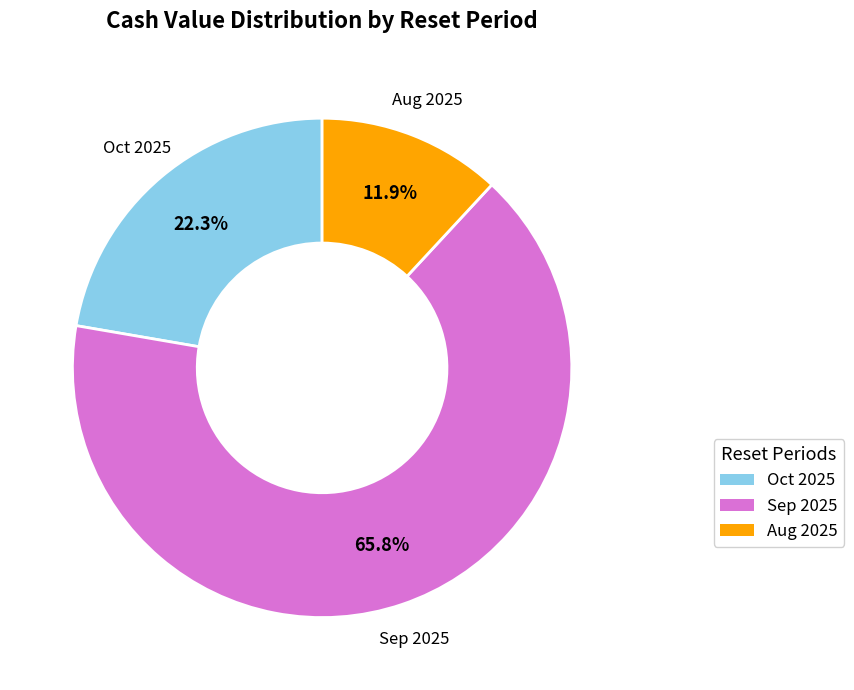

Is there any slice that represents more than half of the pie?

Yes